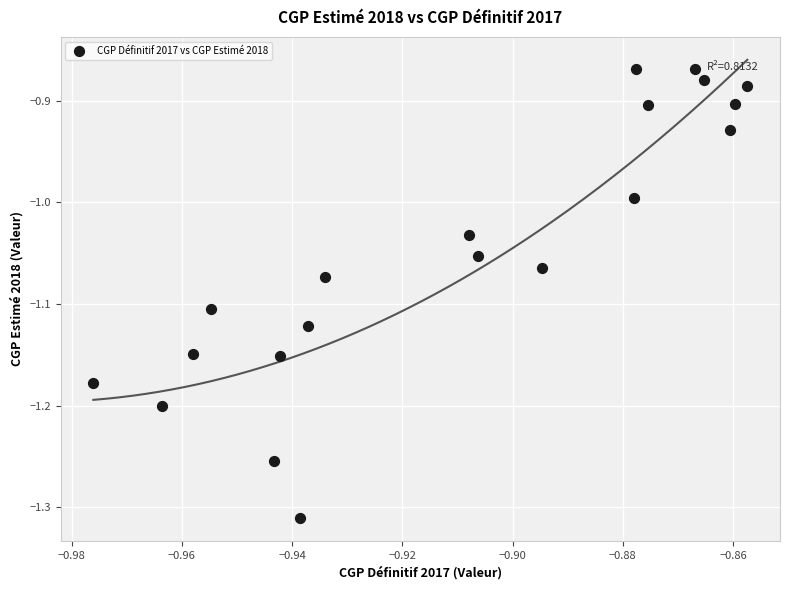

What is the range of Y values (max minus min)?

0.4